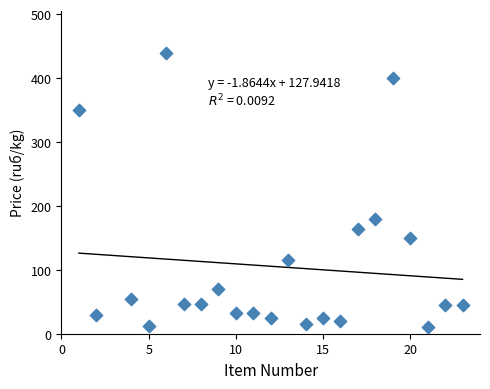

What is the range of X values (max minus min)?

22.0